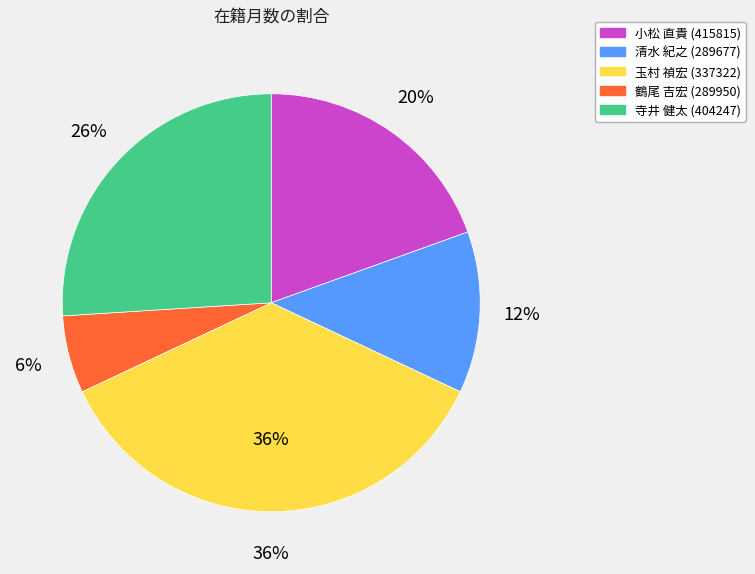

Is there a majority slice in this chart?

No